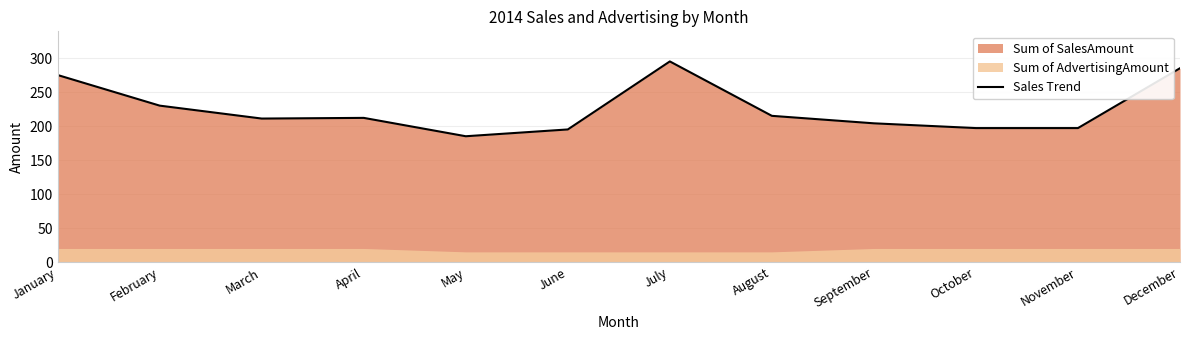

What is the ratio of the value at May to the value at June?

0.9